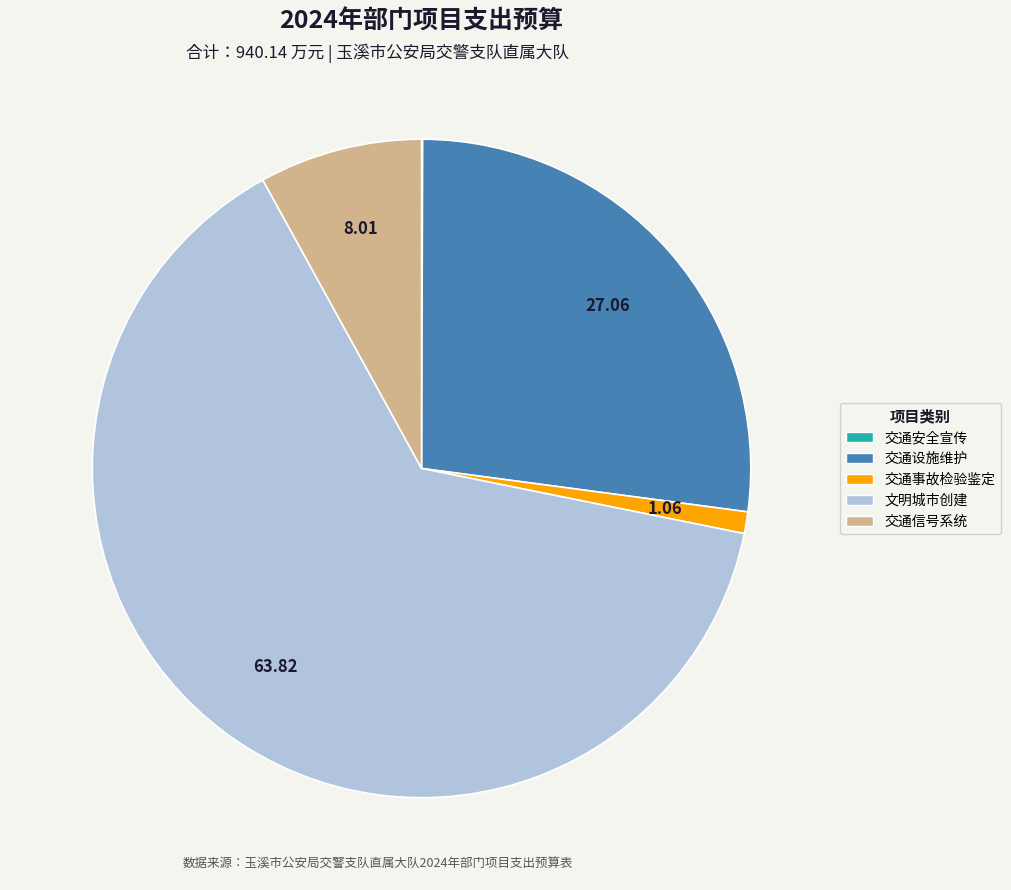

Is there any slice that represents more than half of the pie?

Yes